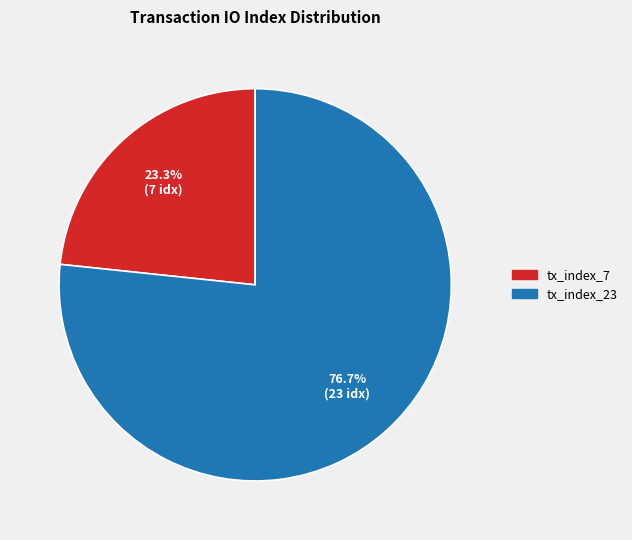

Does any single category account for the majority?

Yes